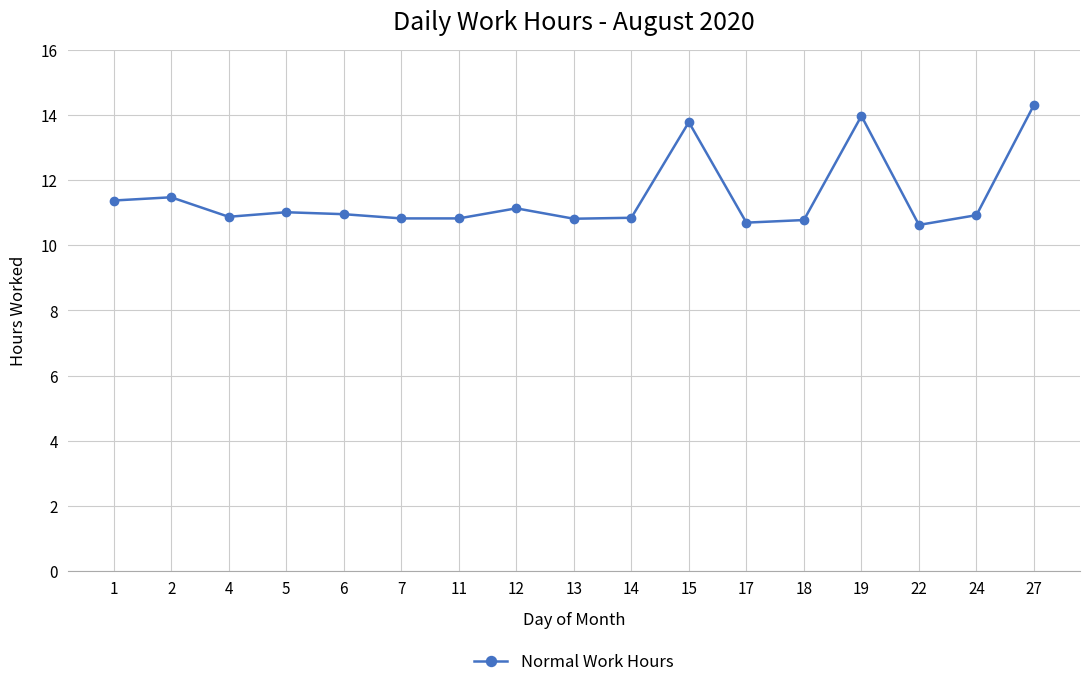

What is the ratio of the value at 1 to the value at 19?

0.8